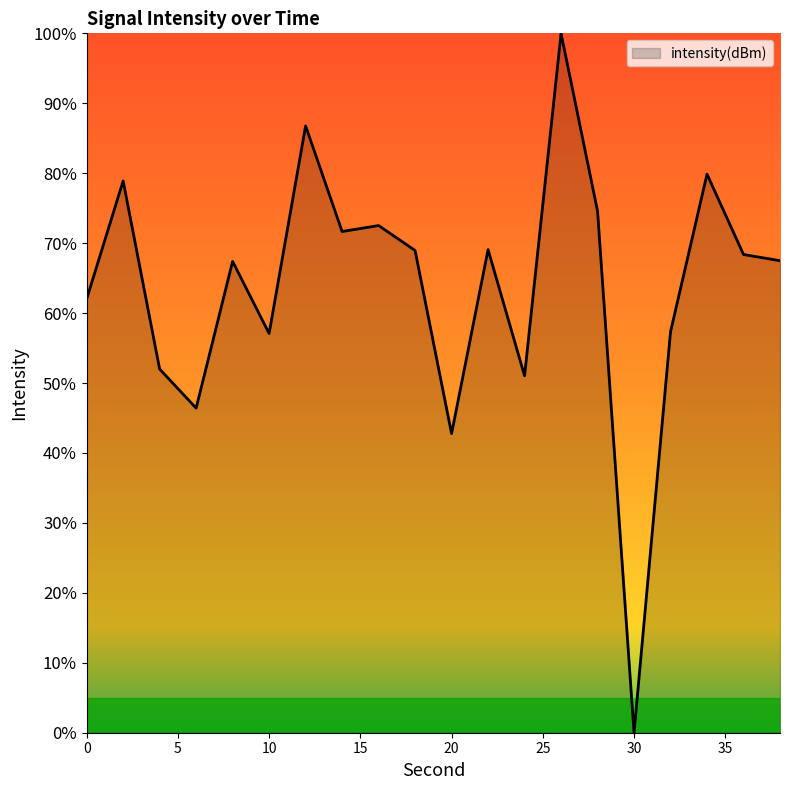

Count the number of values greater than 68.

10